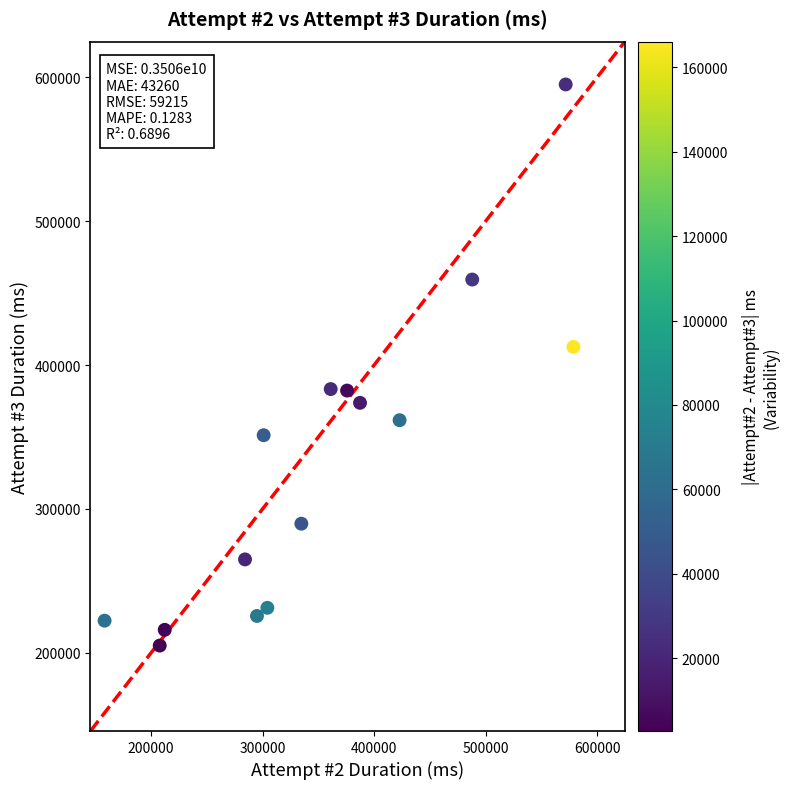

What is the range of Y values (max minus min)?

390006